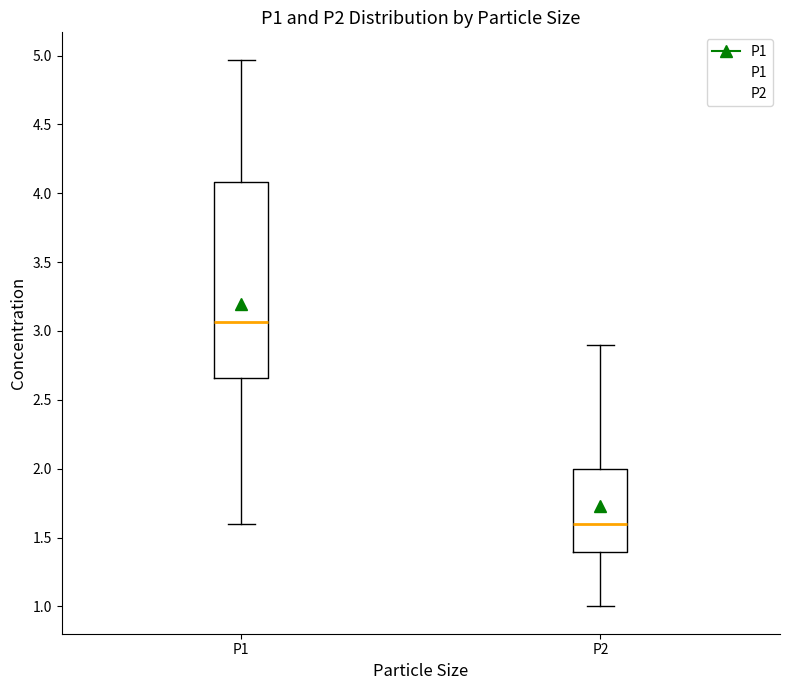

Reading left to right, read every box against the y-axis: the position of its median line, the range the box covers, and the ends of its whiskers. The values are not printed on the chart, so give them approximately, as read against the axis.

P1: median 3.05, box 2.65 to 4.10, whiskers 1.60 to 4.95
P2: median 1.60, box 1.40 to 2.00, whiskers 1.00 to 2.90